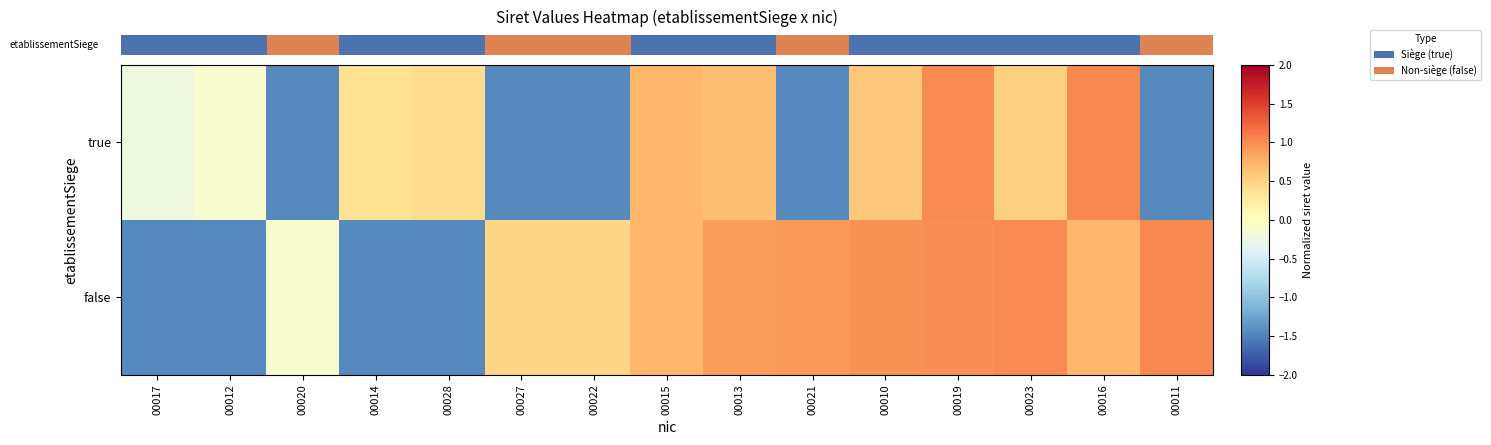

What is the difference between the maximum and minimum values in the true series?

2.5